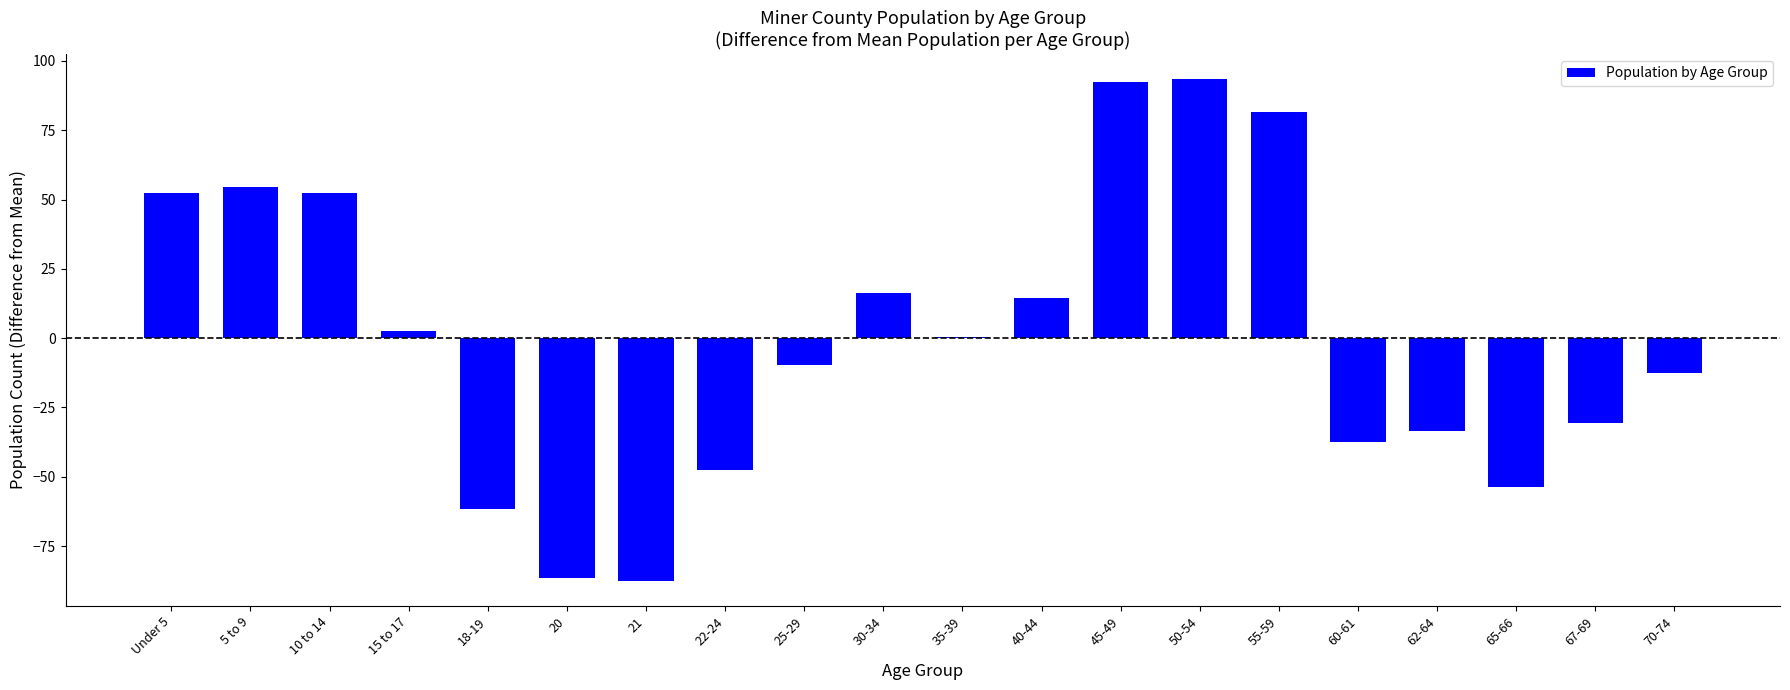

What is the maximum value shown in the chart?

93.5